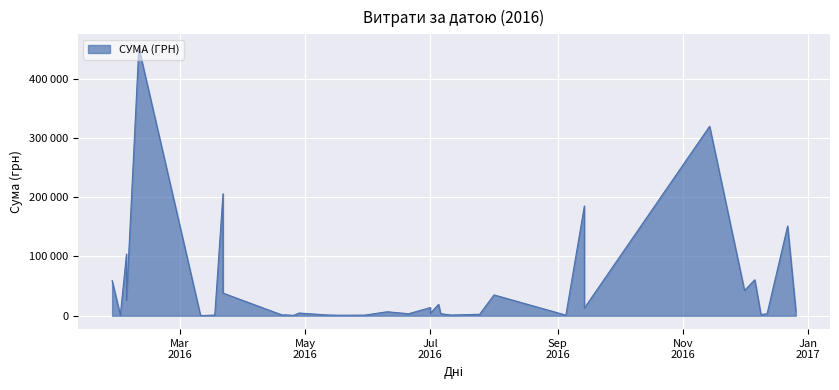

What is the change in value from 11 to 13?

+1050.0